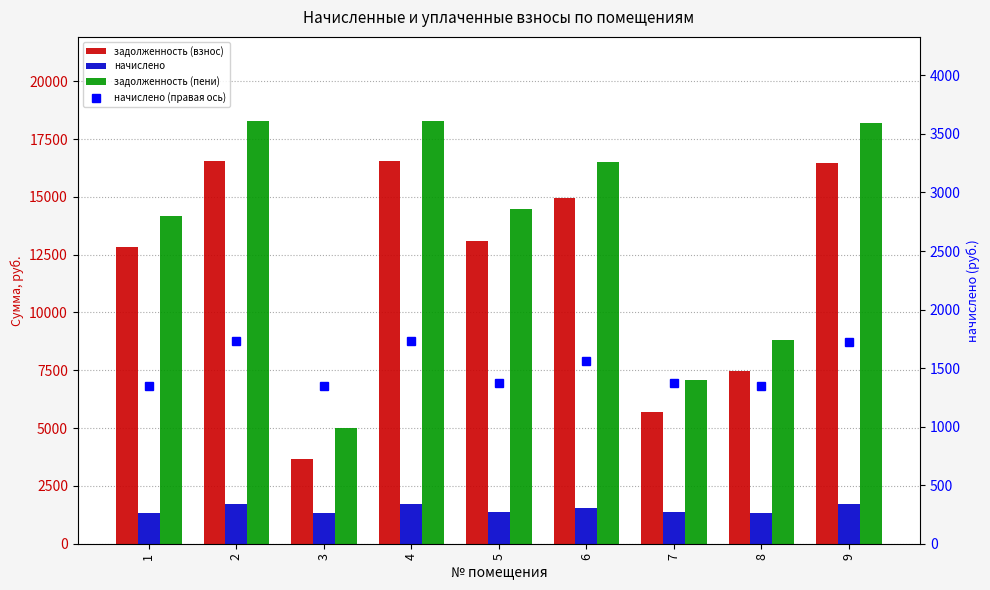

What is the difference between the second highest and minimum values in the задолженность (взнос) series?

12867.9